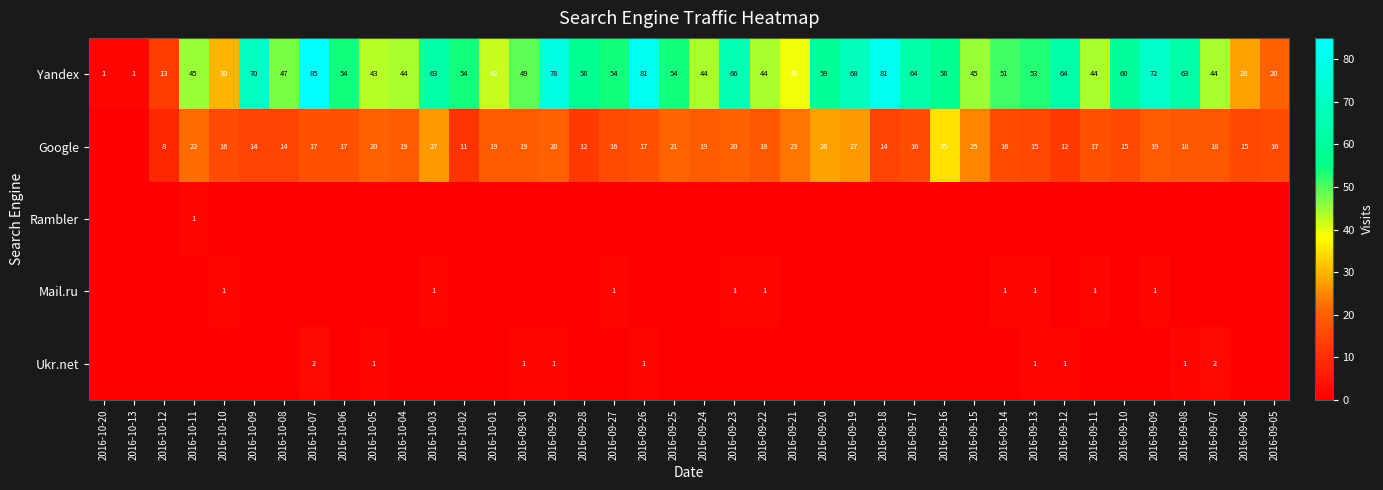

Is it true that Yandex equals 1 at 2016-10-13?

True